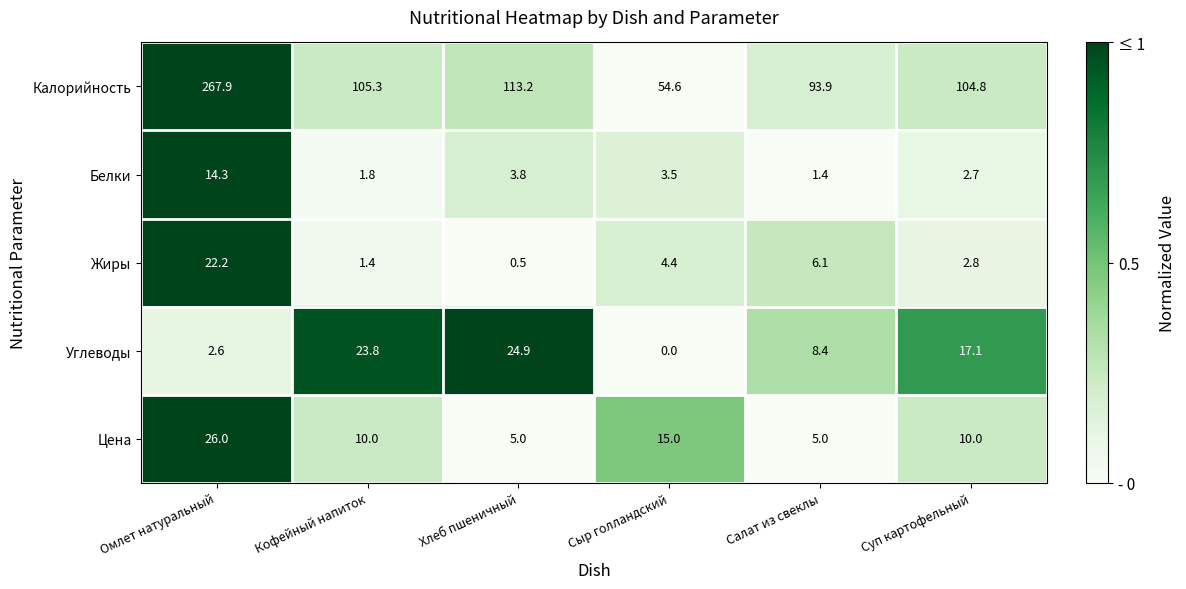

Which series has the largest total across all categories?

Калорийность